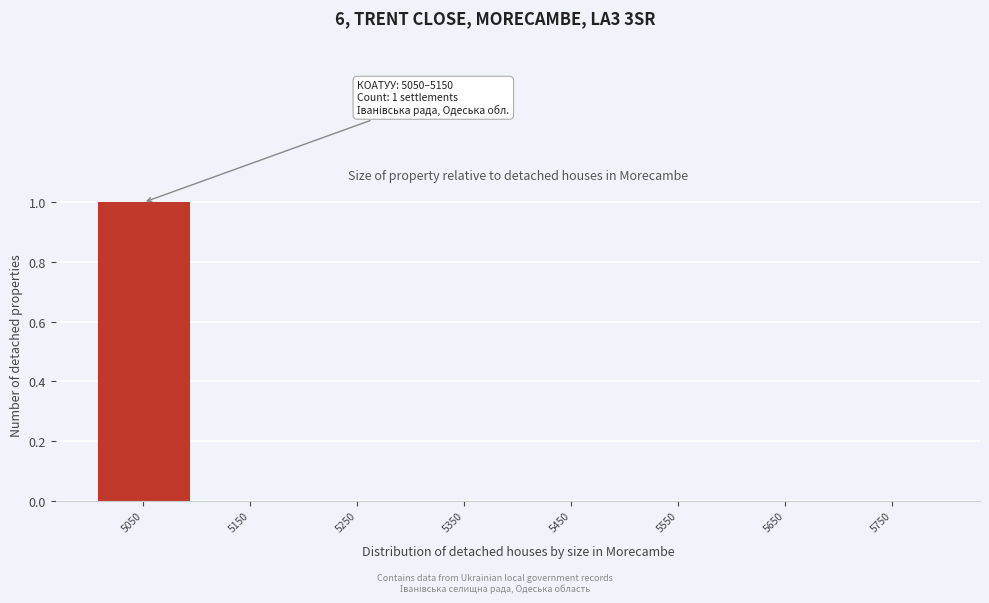

True or false: the data shows 0 at 5750.

True